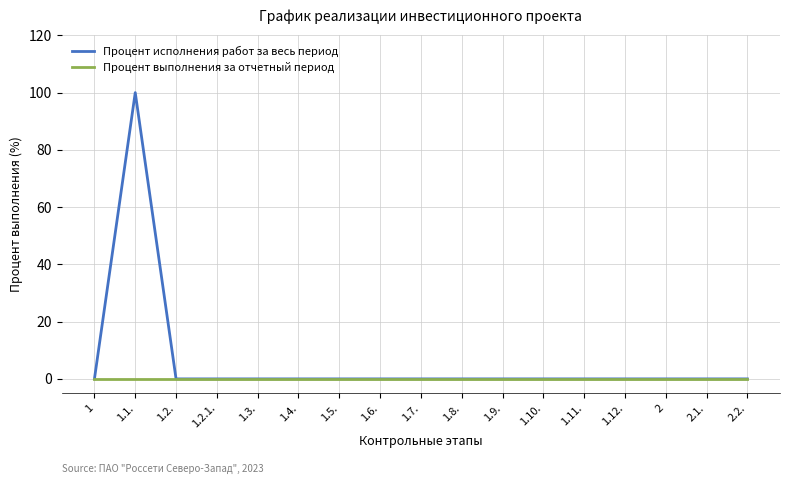

At which category does the chart reach its peak across all series?

1.1.